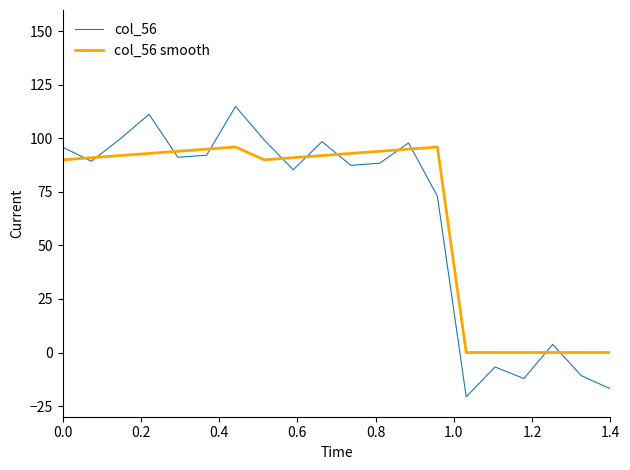

How many interior local valleys does the col_56 series have?

6